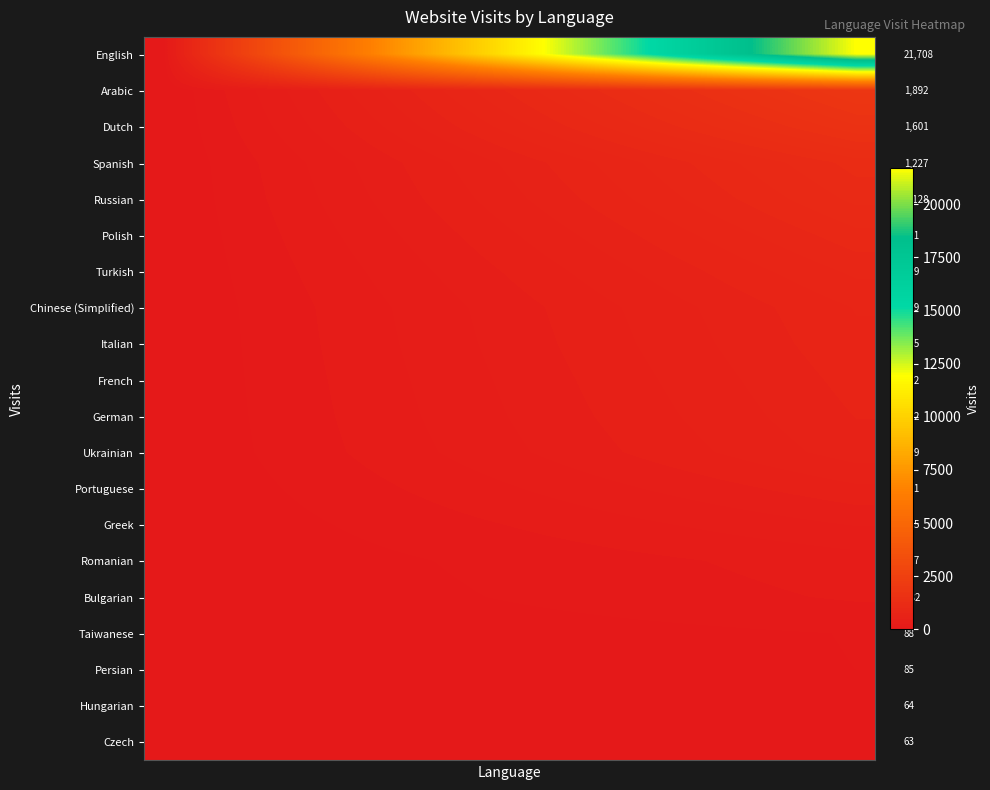

Which series has the largest range (max minus min)?

English